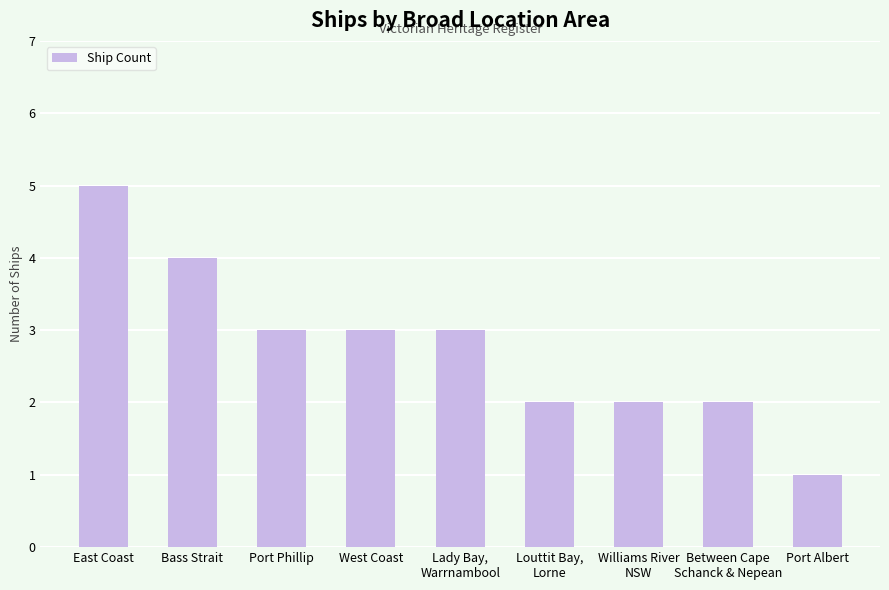

True or false: the data shows 3 at East Coast.

False